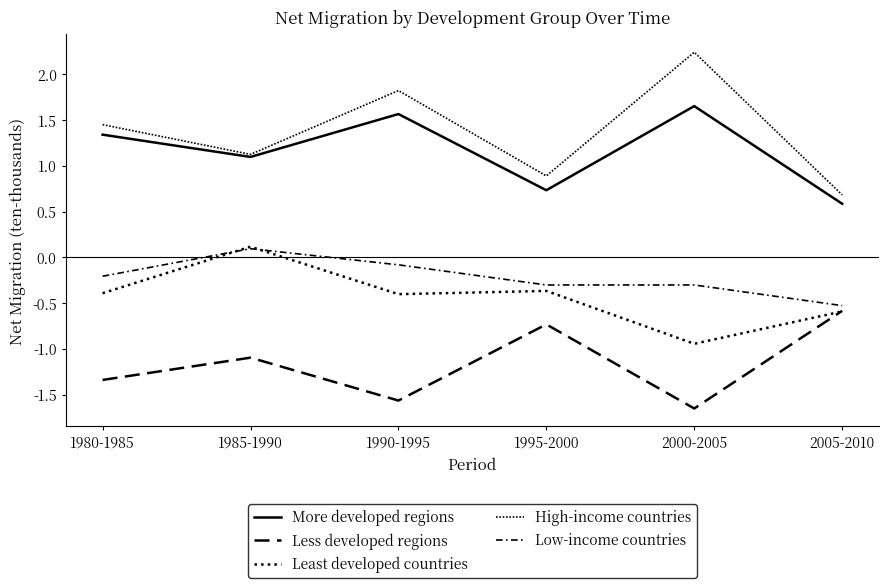

What is the difference between the second highest and second lowest values in the Low-income countries series?

0.2